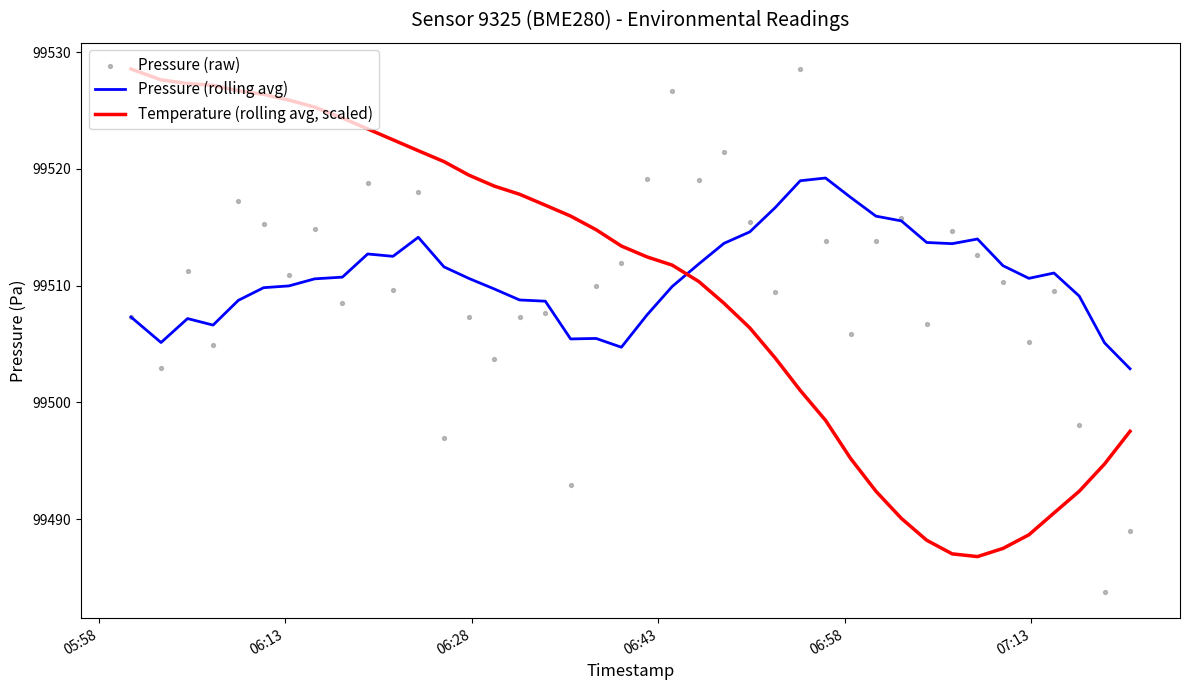

Which series contains the highest Y value?

Temperature (rolling avg, scaled)